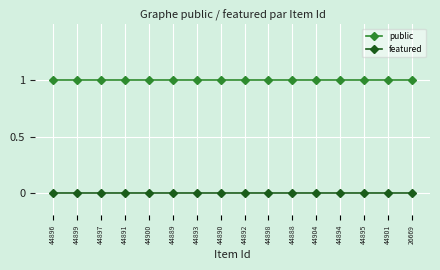

Count the number of data series in this chart.

2